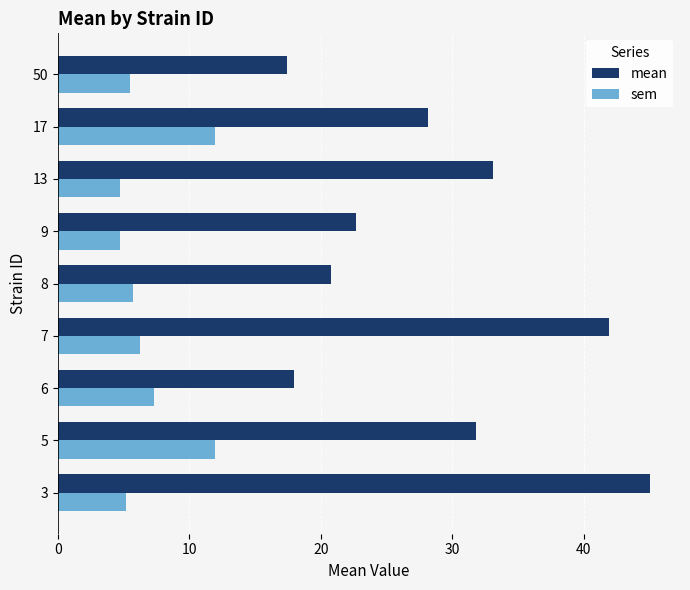

How many distinct data groups are displayed?

2